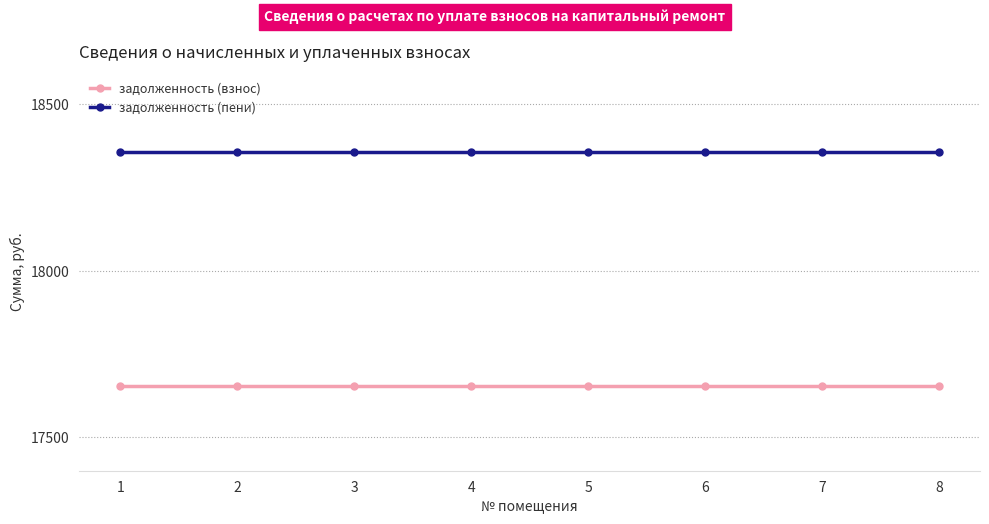

Reading left to right, what are all the values shown in this chart?

задолженность (взнос): 1=17653.7	2=17653.7	3=17653.7	4=17653.7	5=17653.7	6=17653.7	7=17653.7	8=17653.7
задолженность (пени): 1=18355.7	2=18355.7	3=18355.7	4=18355.7	5=18355.7	6=18355.7	7=18355.7	8=18355.7